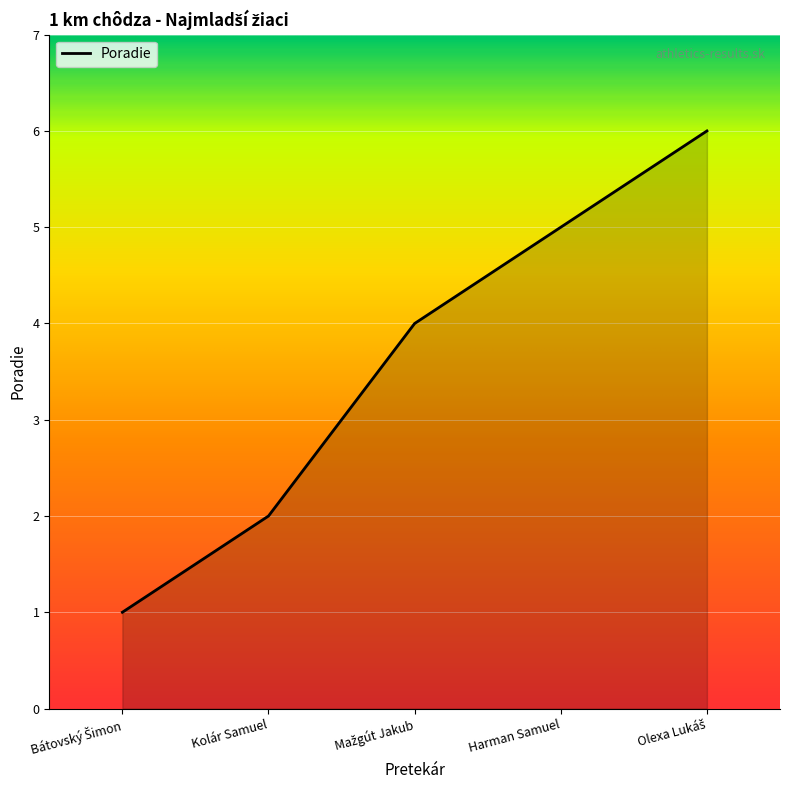

Does the chart display data point markers on the line(s)?

No